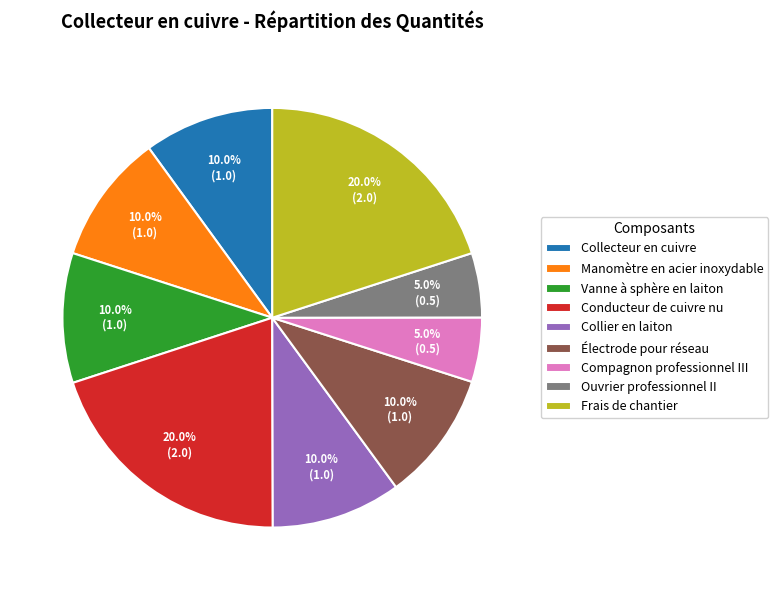

How many segments does this pie chart have?

9